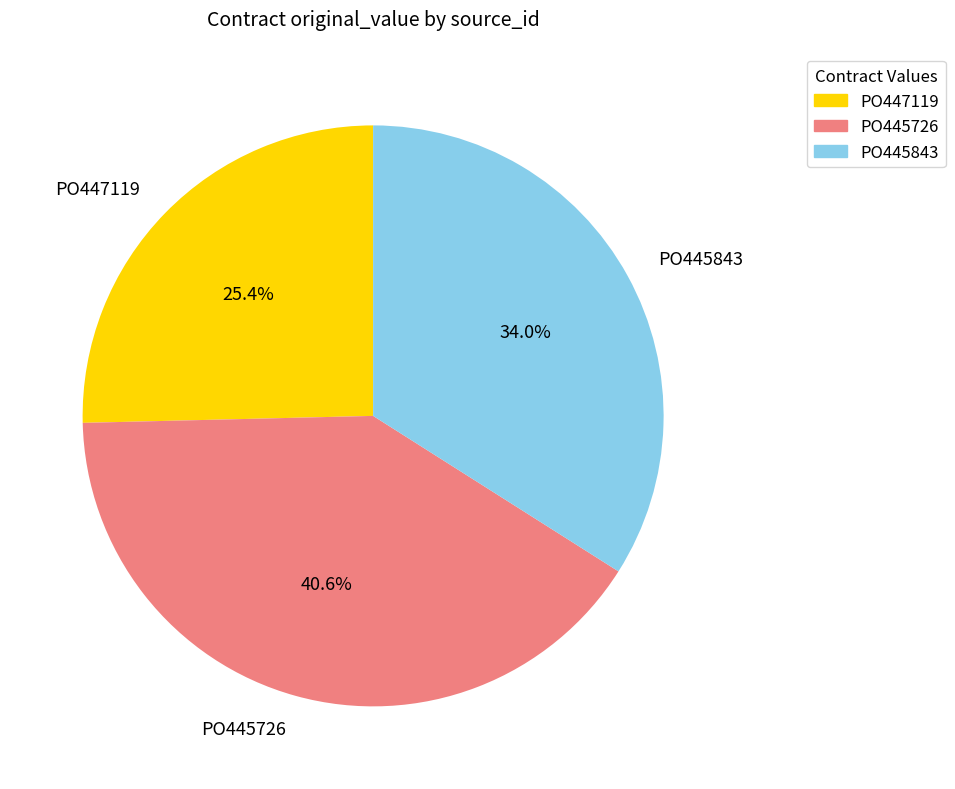

Combined, do PO447119 and PO445726 account for over 50%?

Yes